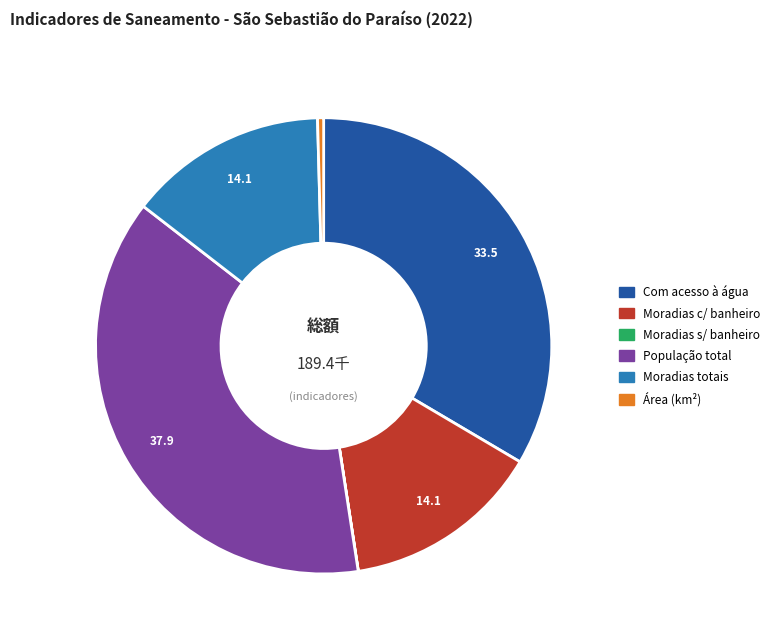

True or false: Moradias totais accounts for 14% of the total.

True